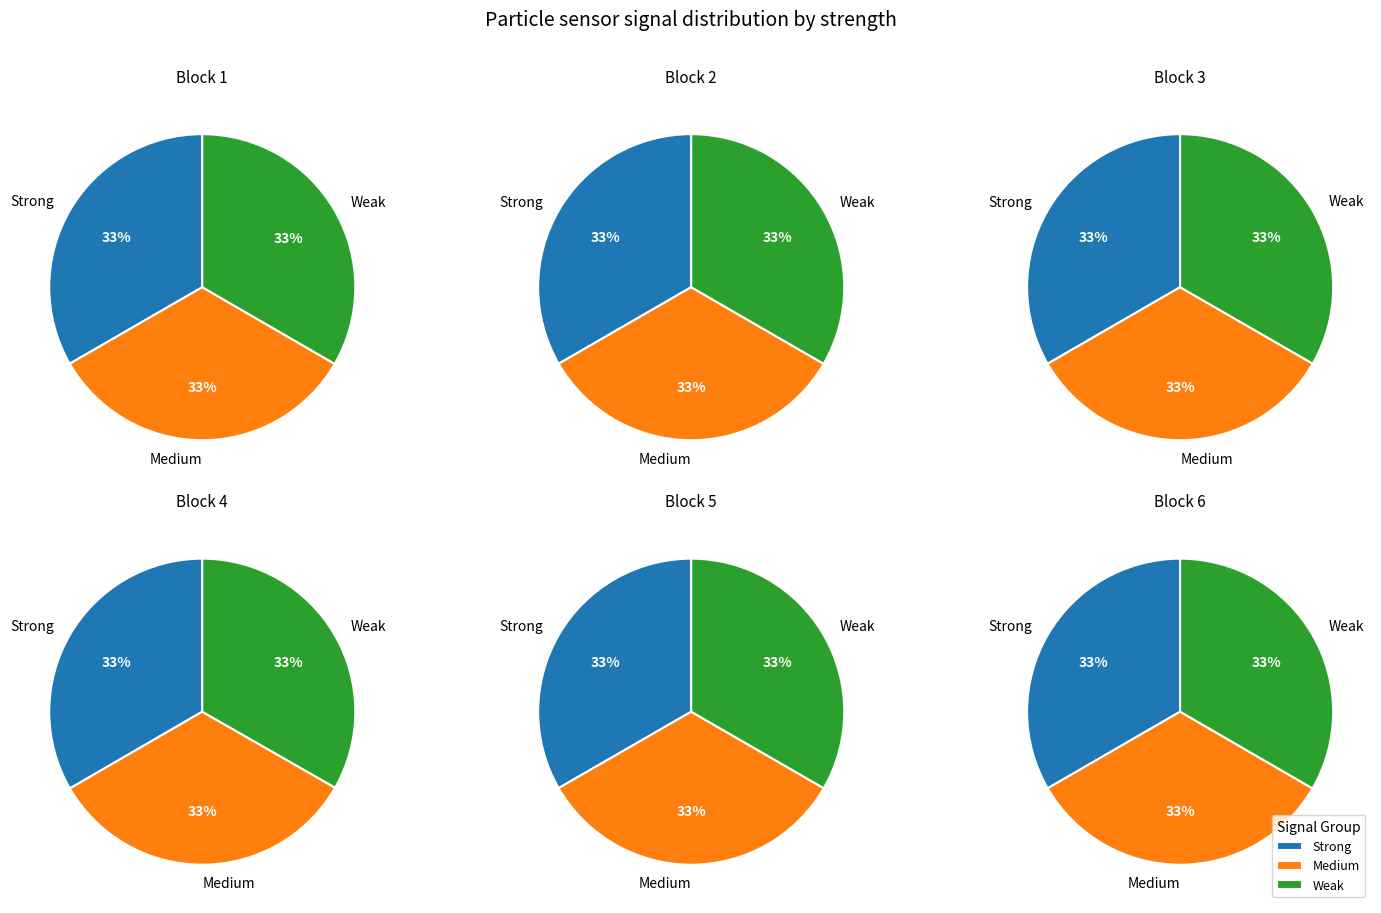

The 8 slice represents 10% of the pie. True or false?

False